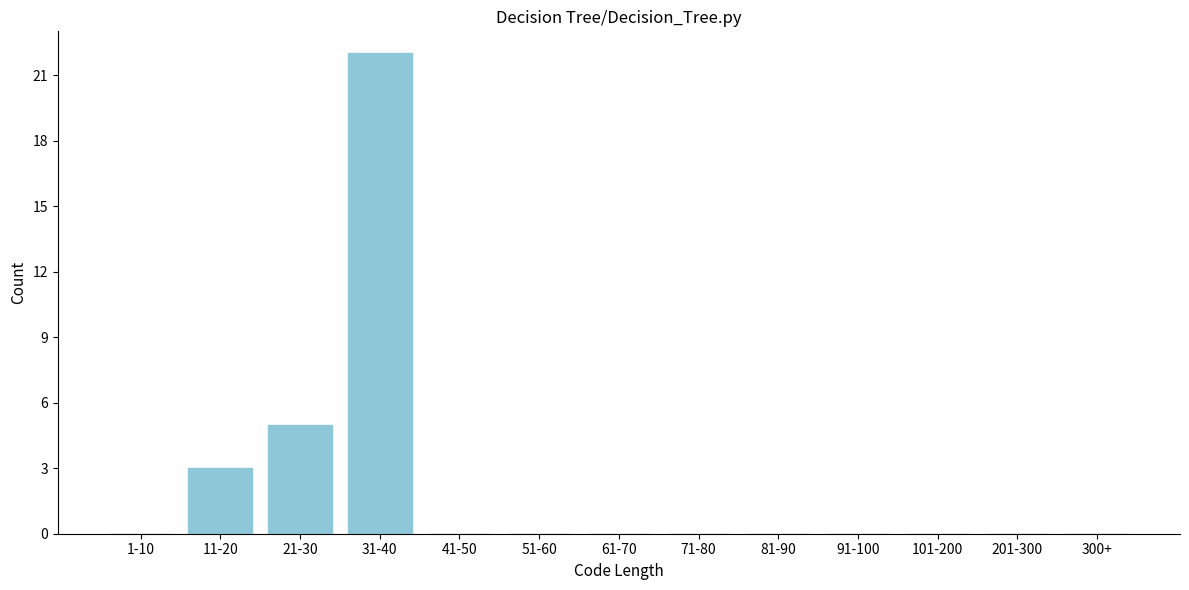

Reading right to left, list all the values displayed in this chart.

300+=0	201-300=0	101-200=0	91-100=0	81-90=0	71-80=0	61-70=0	51-60=0	41-50=0	31-40=22	21-30=5	11-20=3	1-10=0